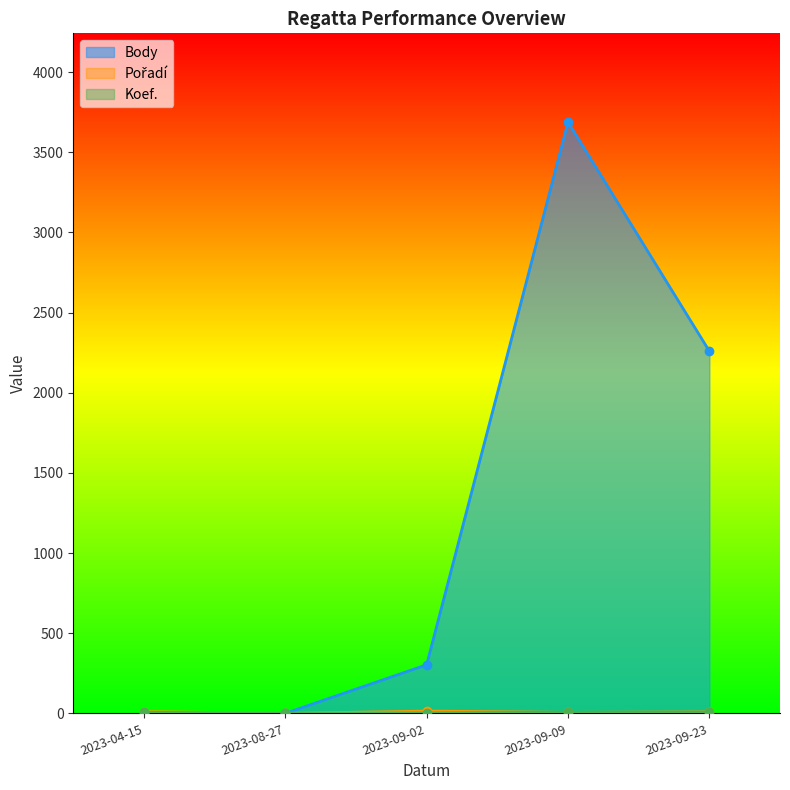

How many lines are shown in the chart?

3